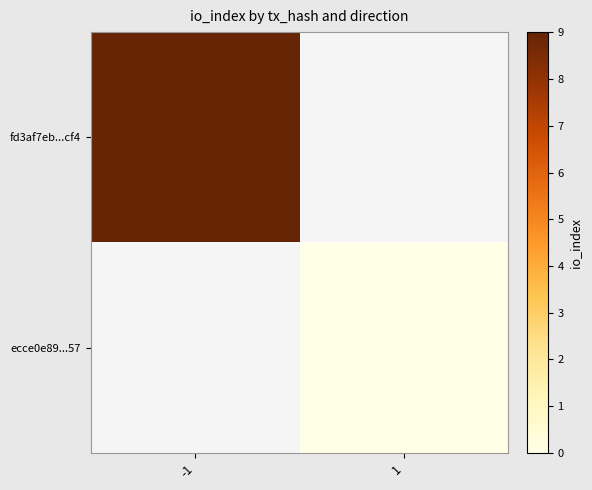

Which category has the highest value in the fd3af7eb...cf4 series?

-1